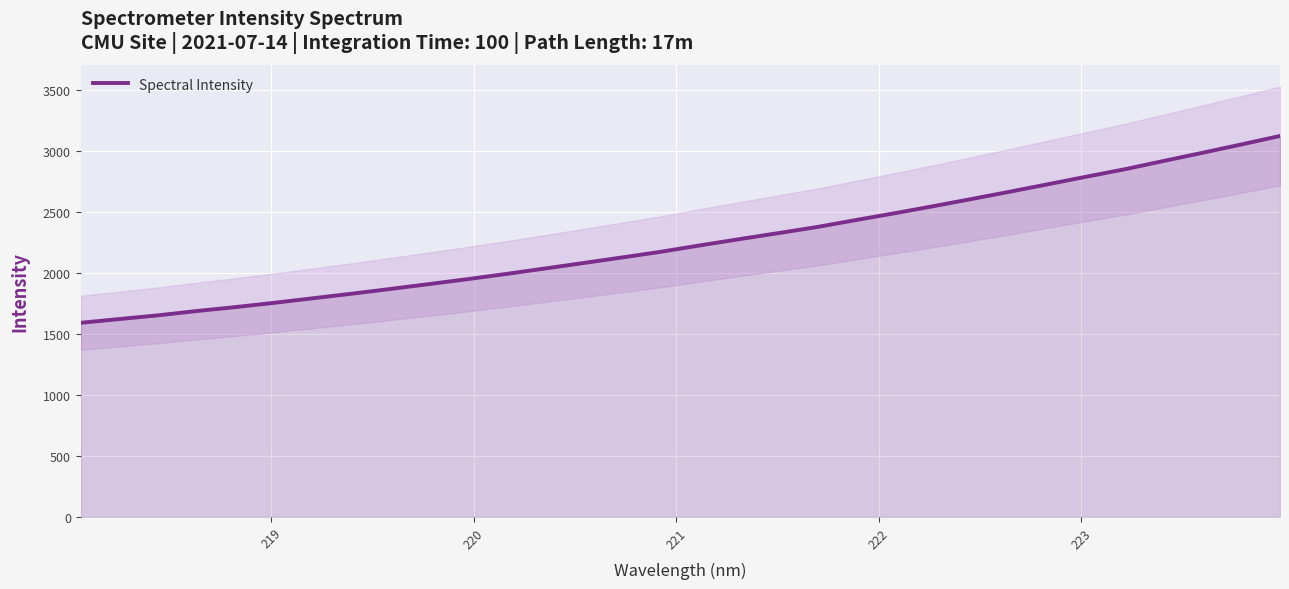

Count the number of values greater than 2227.

16